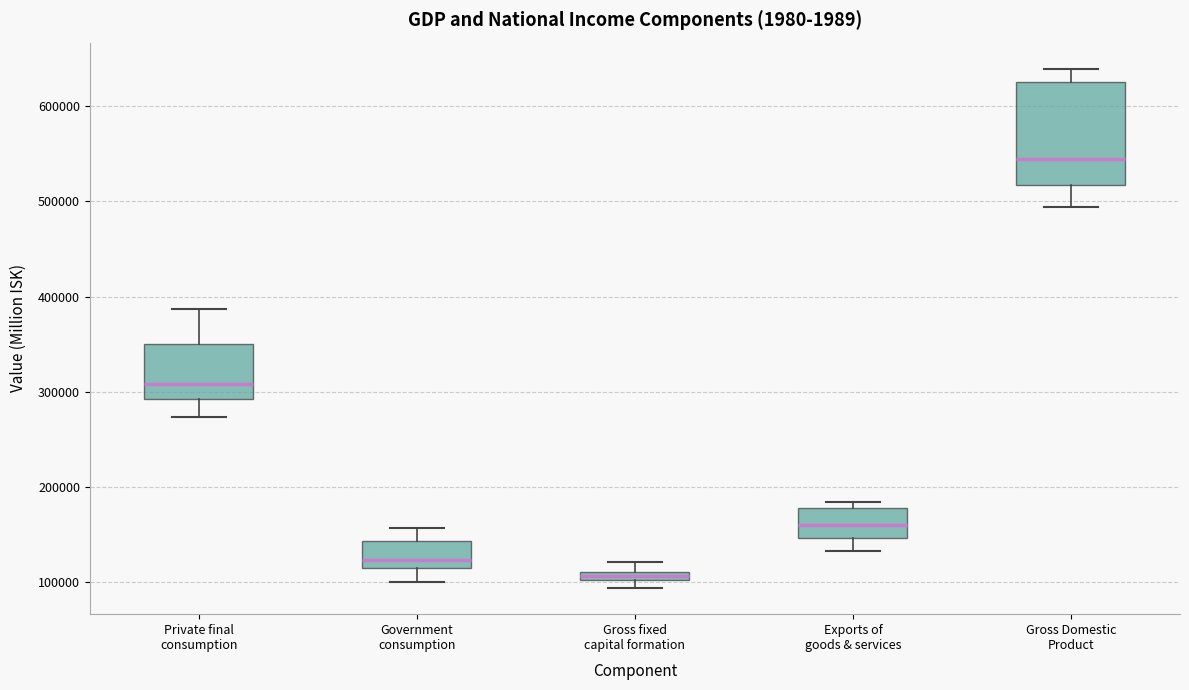

Comparing the boxes themselves (not the whiskers), which one is the tallest?

Gross Domestic Product